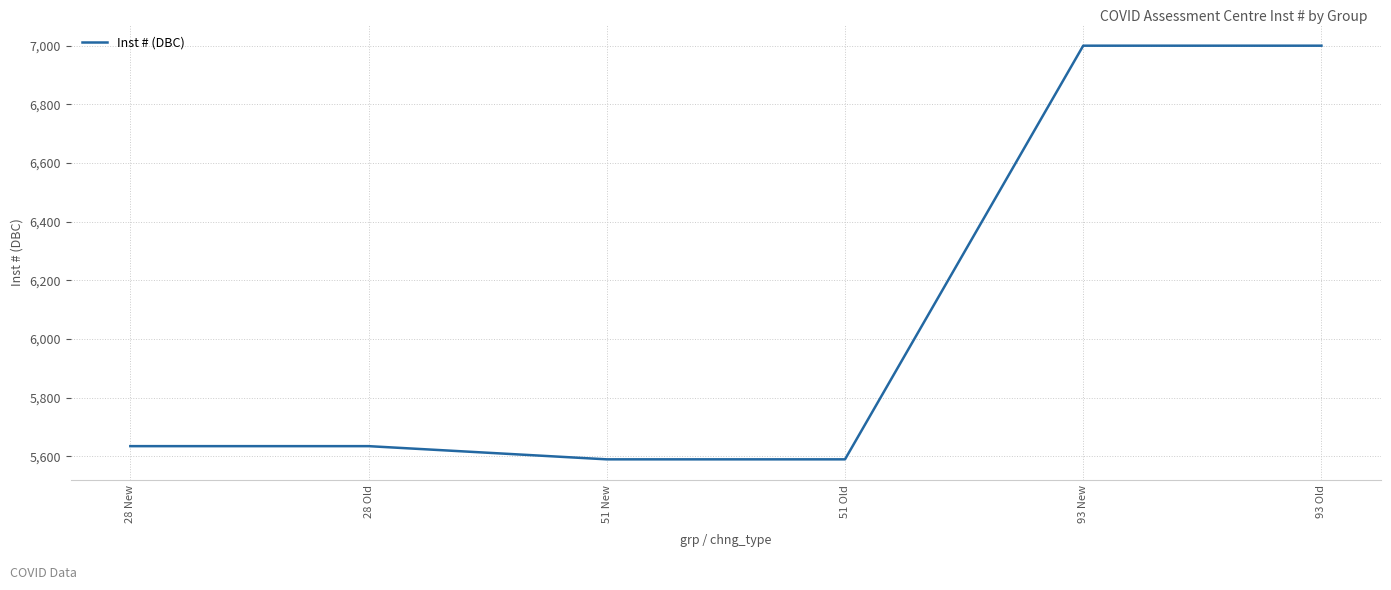

True or false: the data shows 7000 at 93 New.

True